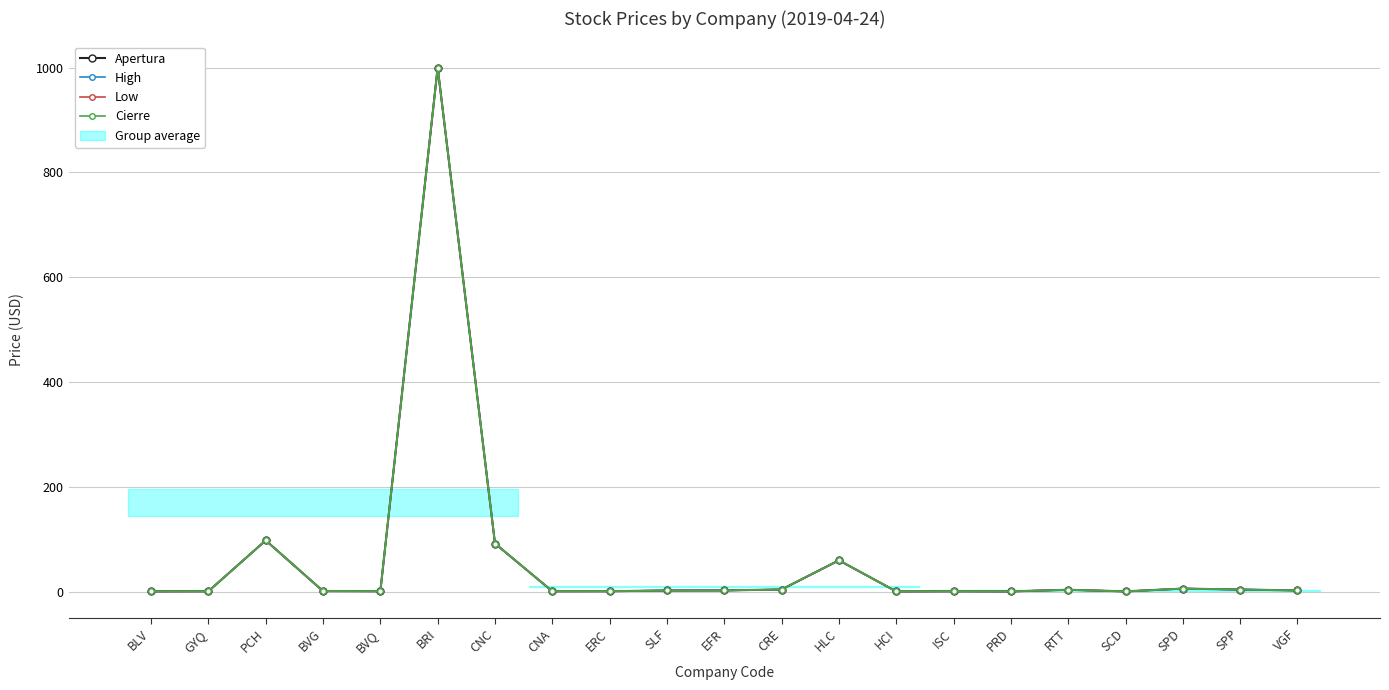

What is the highest value of the Apertura series?

1000.0